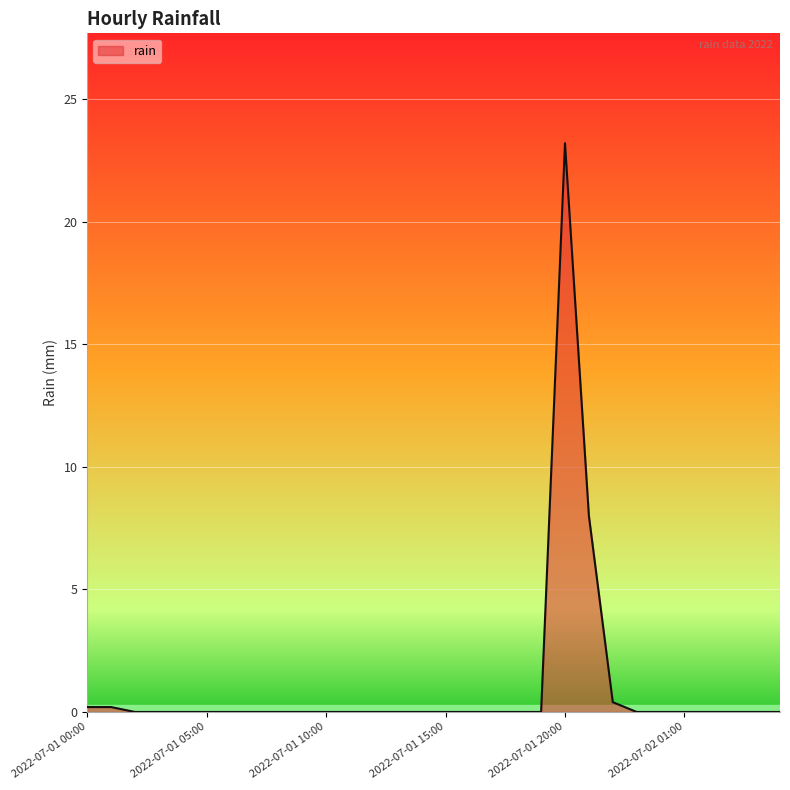

What is the difference between the maximum and minimum values?

23.2